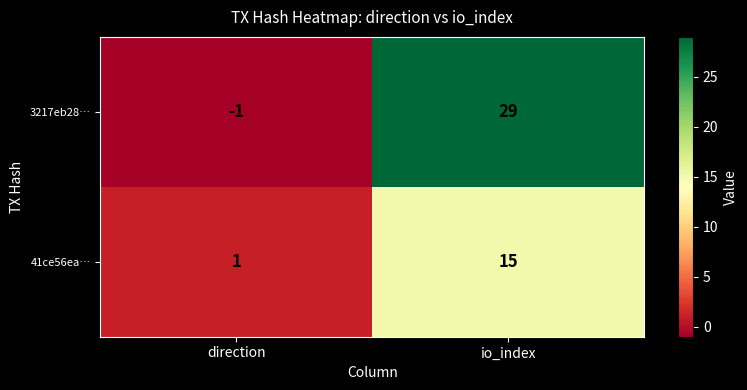

What is the difference between the highest and lowest values at io_index?

14